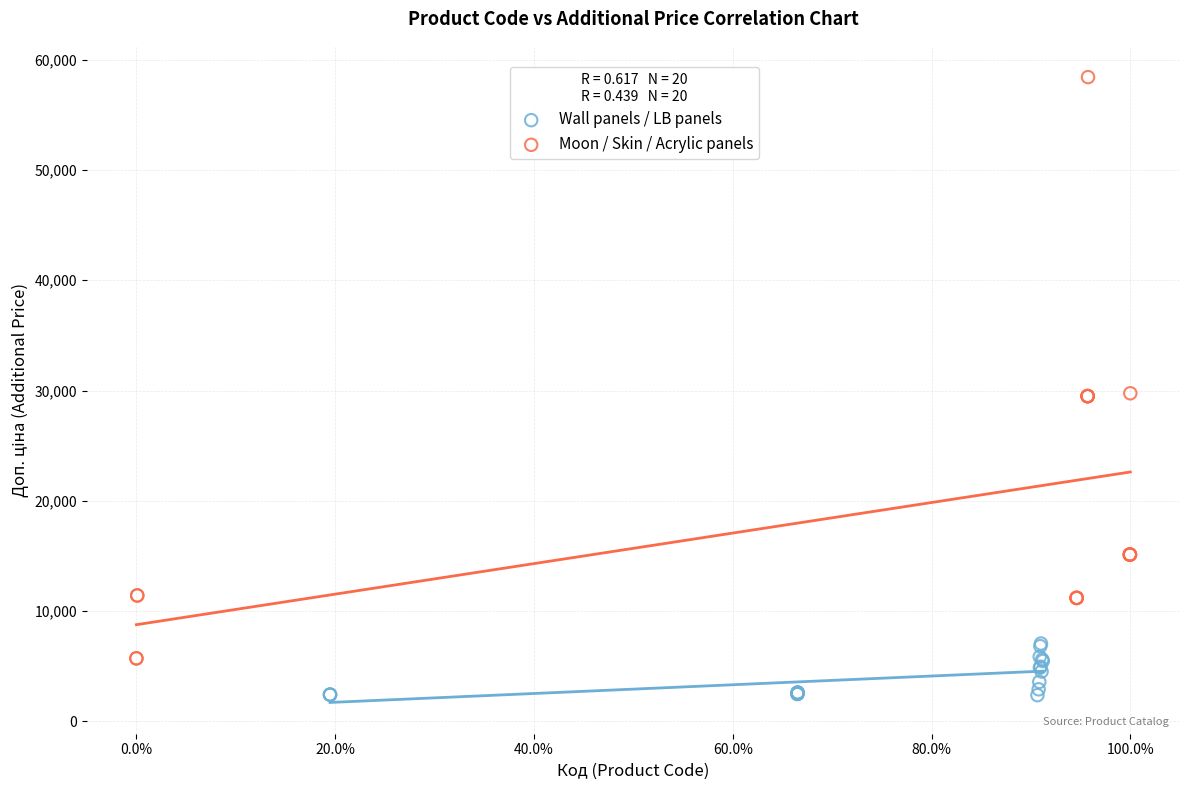

Which series has the largest Y range (max minus min)?

Moon / Skin / Acrylic panels